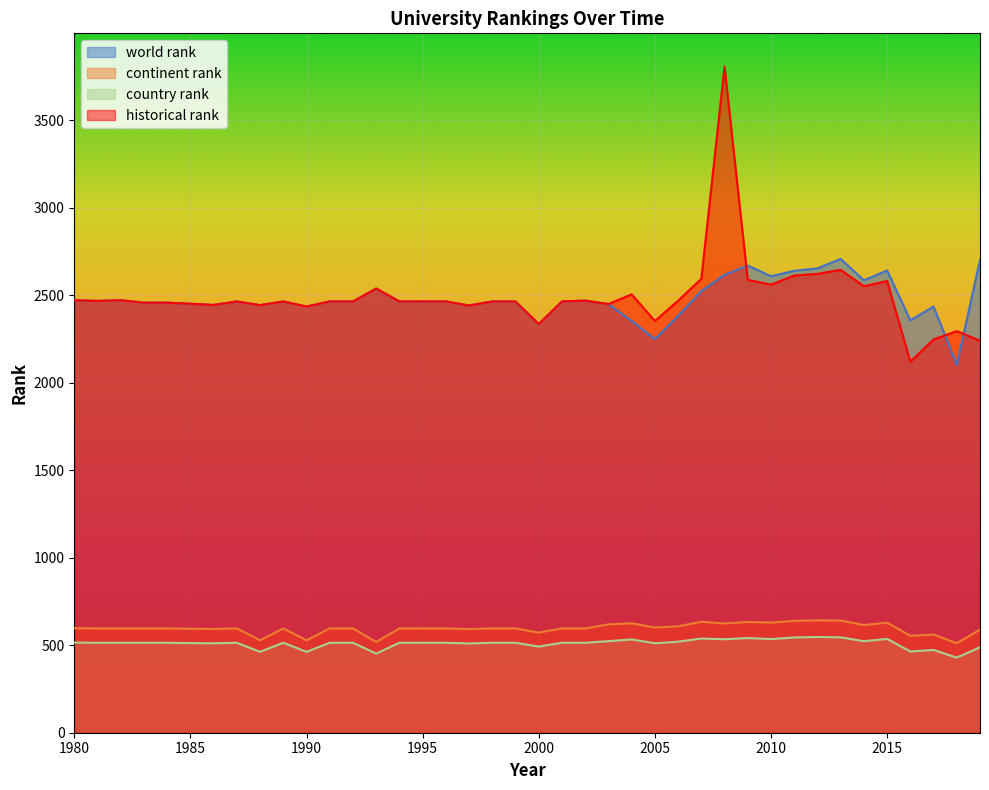

Rank the series at 1990 from lowest to highest value.

country rank, continent rank, world rank, historical rank